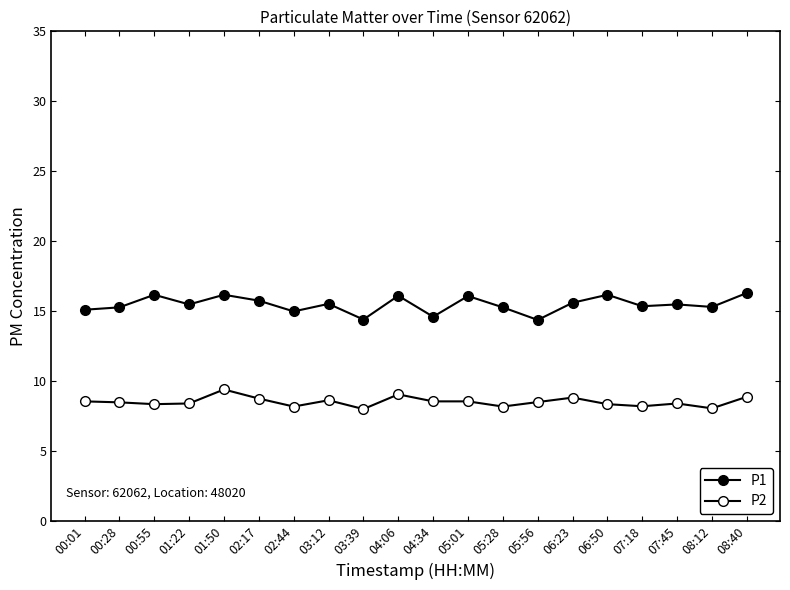

True or false: P2 and P1 cross at least once.

False